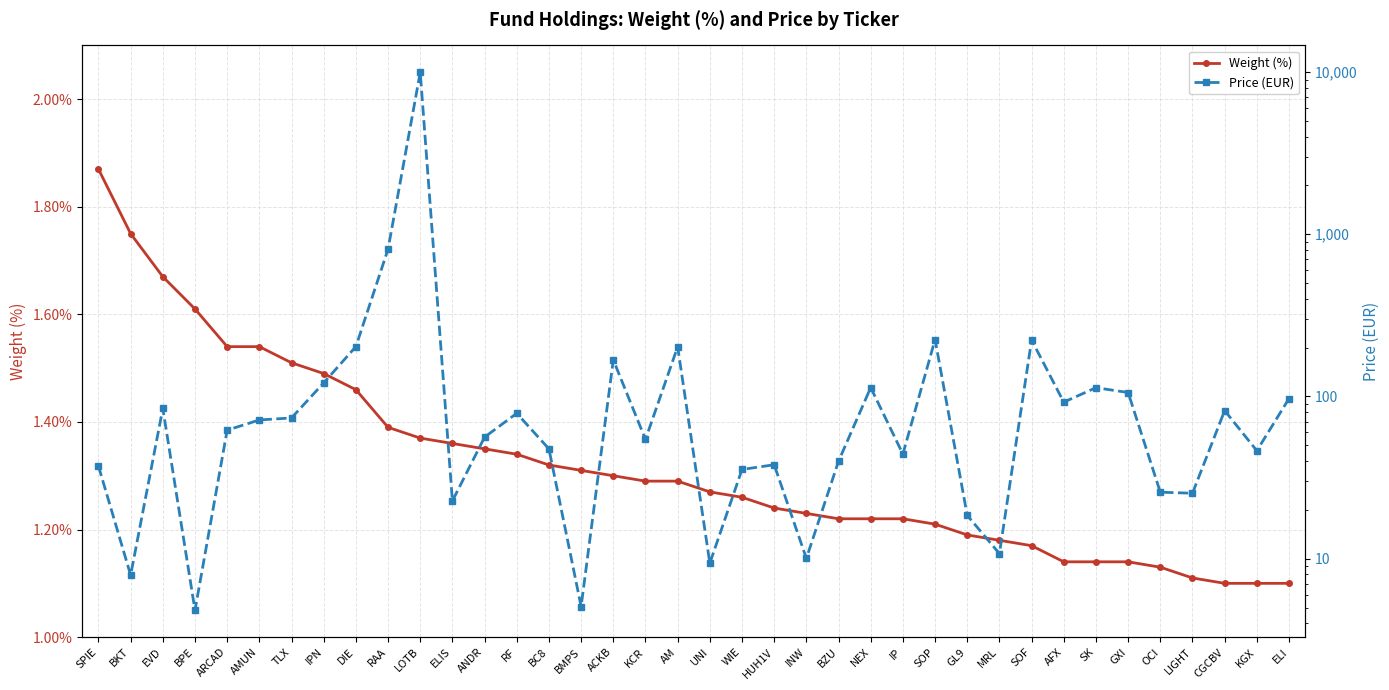

At which category does Price (EUR) reach its first local valley?

BKT